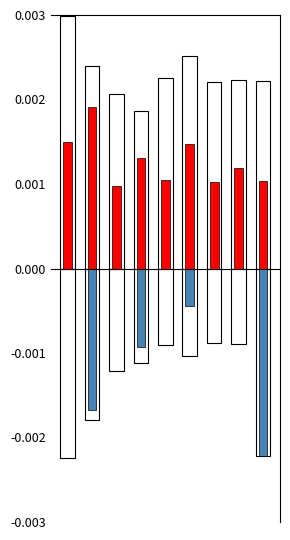

Rank the series by their average value, from highest to lowest.

White Pos, Low (positive), Low (negative), White Neg